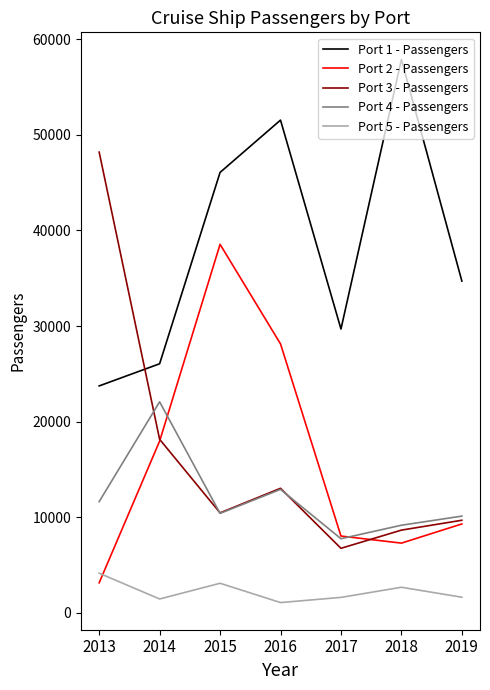

Which series has the largest range (max minus min)?

Port 3 - Passengers